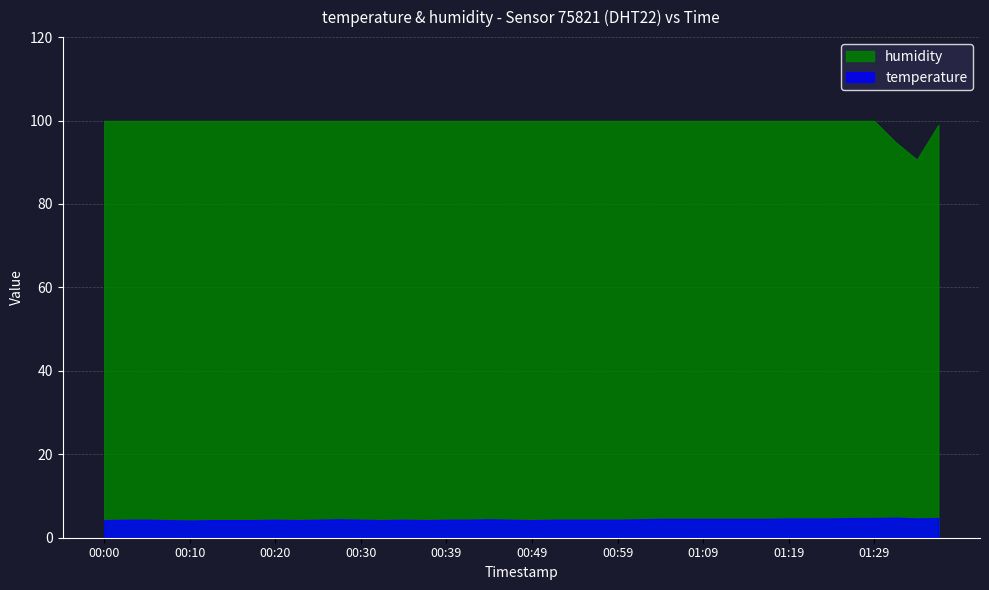

Which category has the lowest value across all series?

00:10